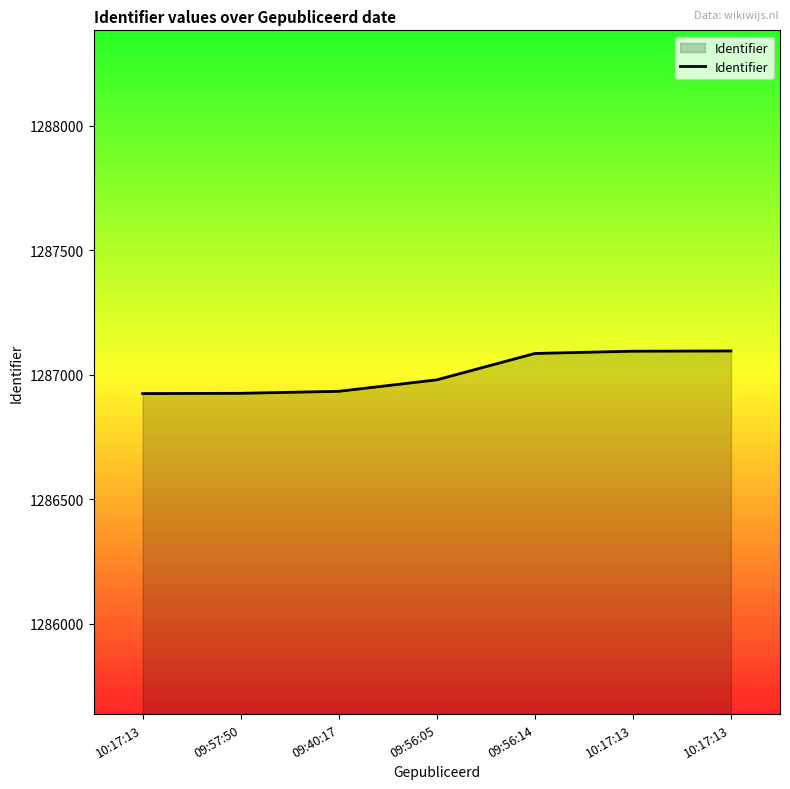

At which category does the chart reach its minimum across all series?

10:17:13